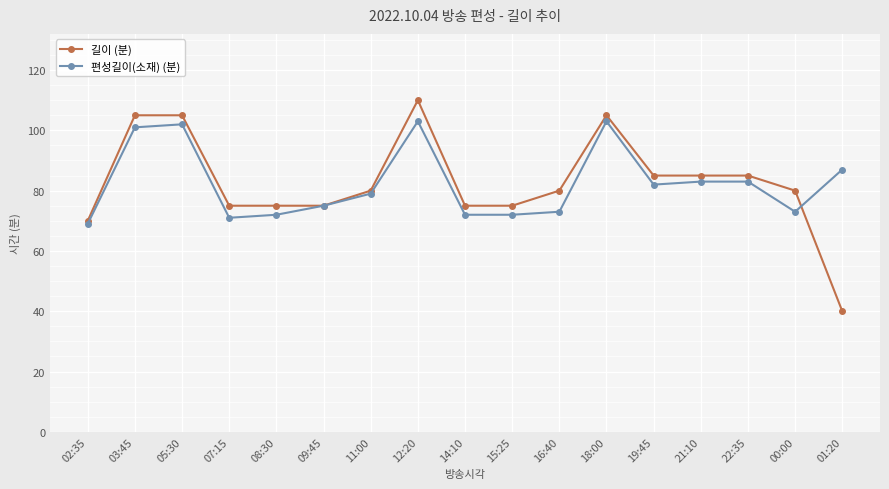

What is the total value across all series at 07:15?

146